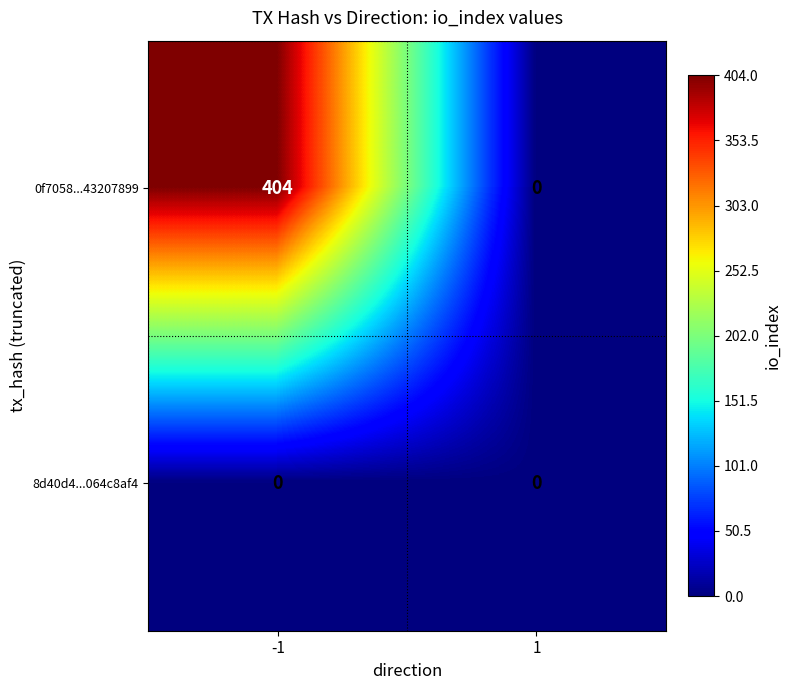

Reading left to right, transcribe all the data shown in this chart.

0f7058...43207899: -1=404	1=0
8d40d4...064c8af4: -1=0	1=0